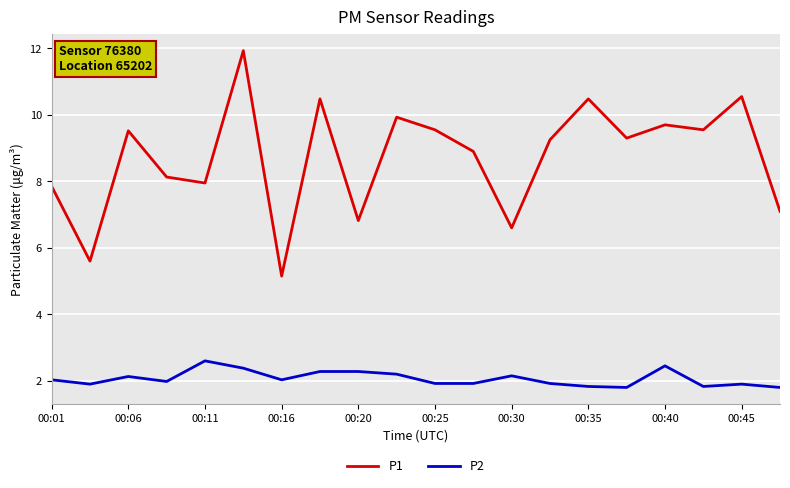

What is the difference between the maximum and minimum values in the P1 series?

6.8